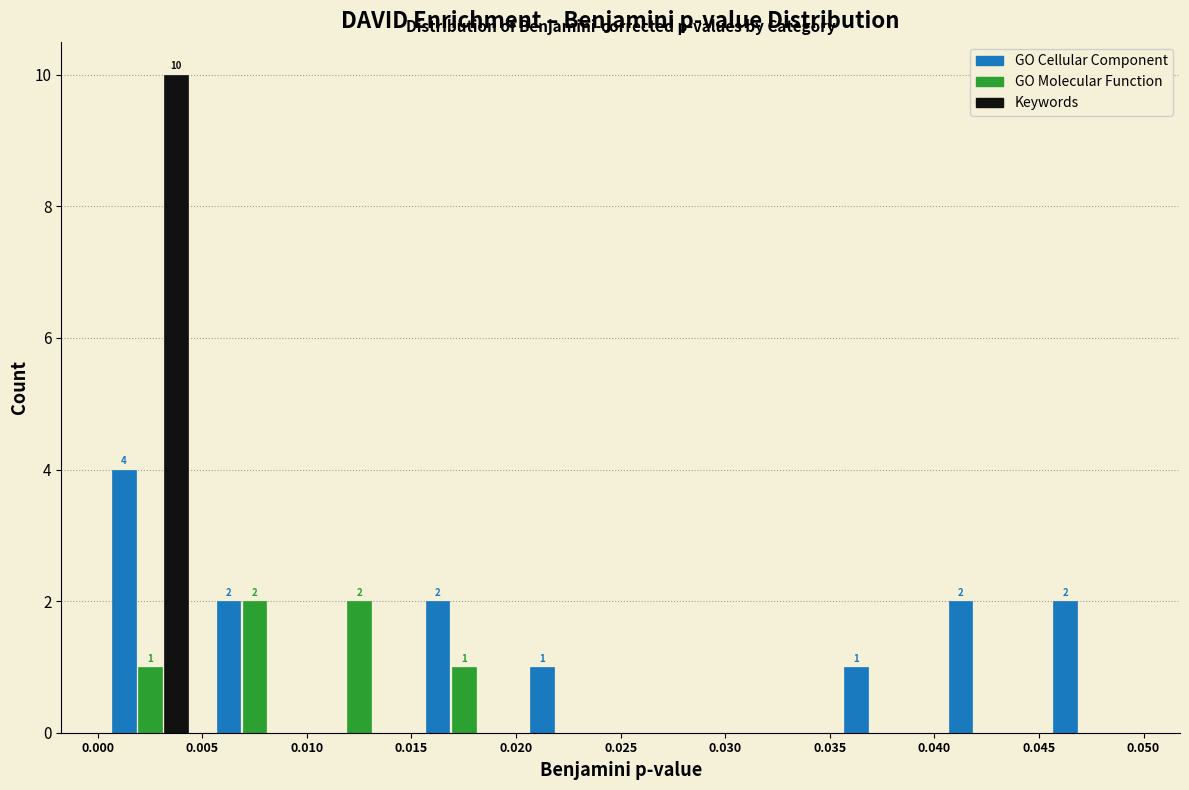

In the Keywords series, which range on the x-axis has the tallest bar?

0.000 to 0.005